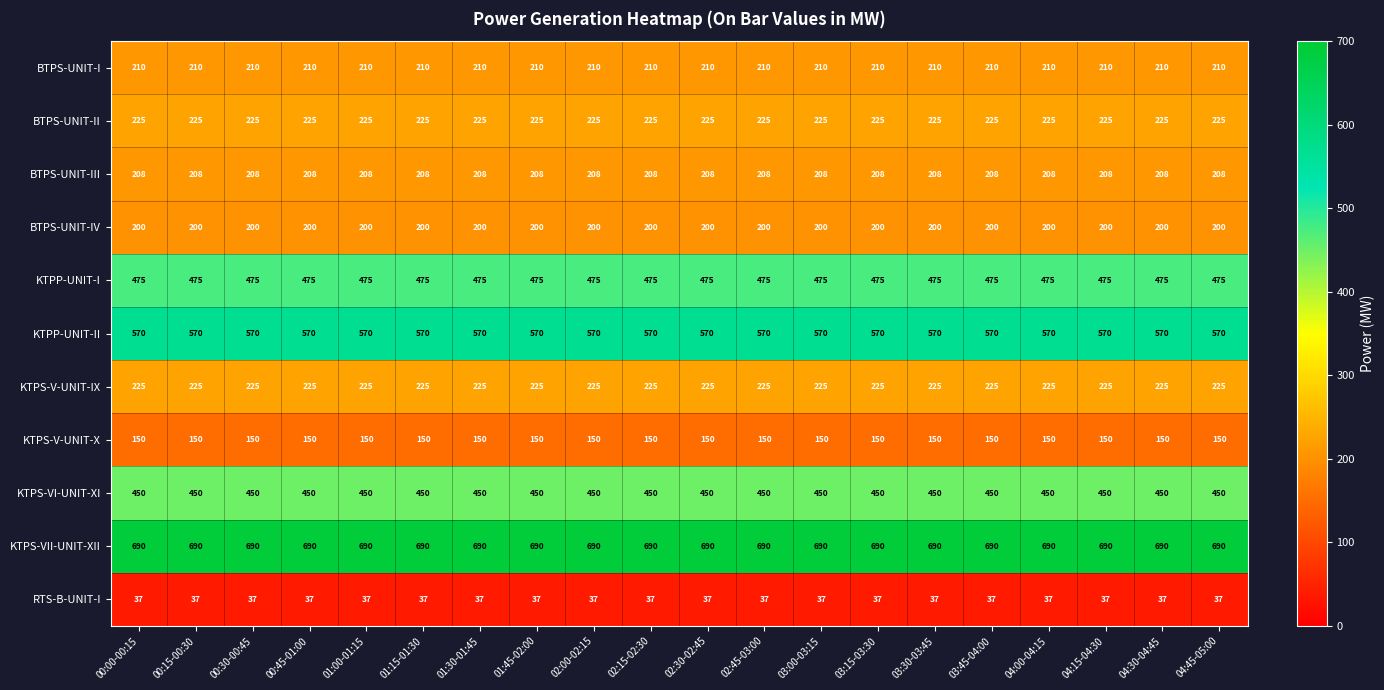

What is the spread (max minus min) of values at 02:00-02:15?

653